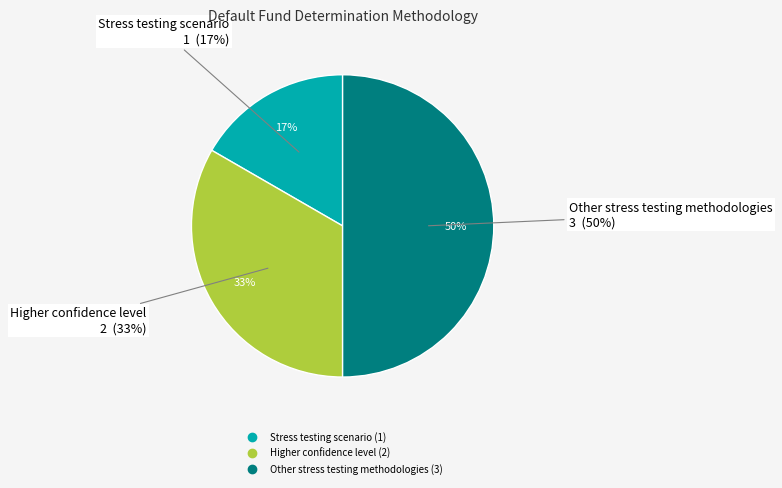

Is there a majority slice in this chart?

No